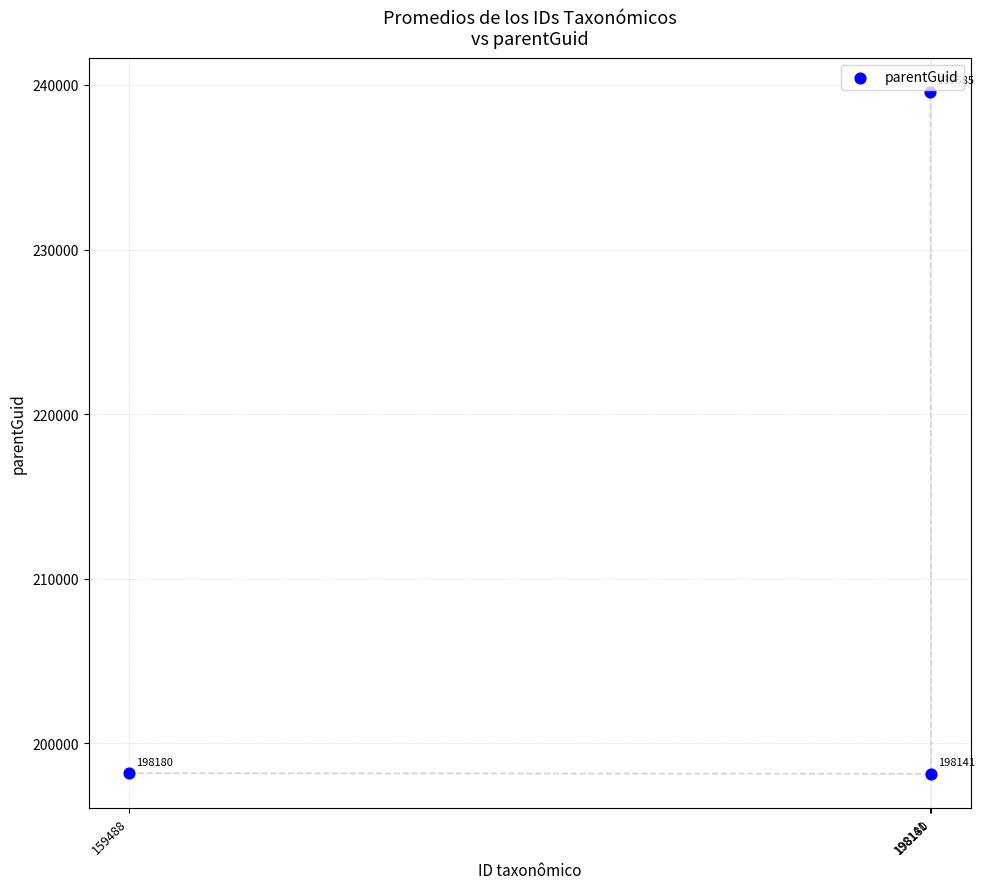

What is the range of Y values (max minus min)?

41444